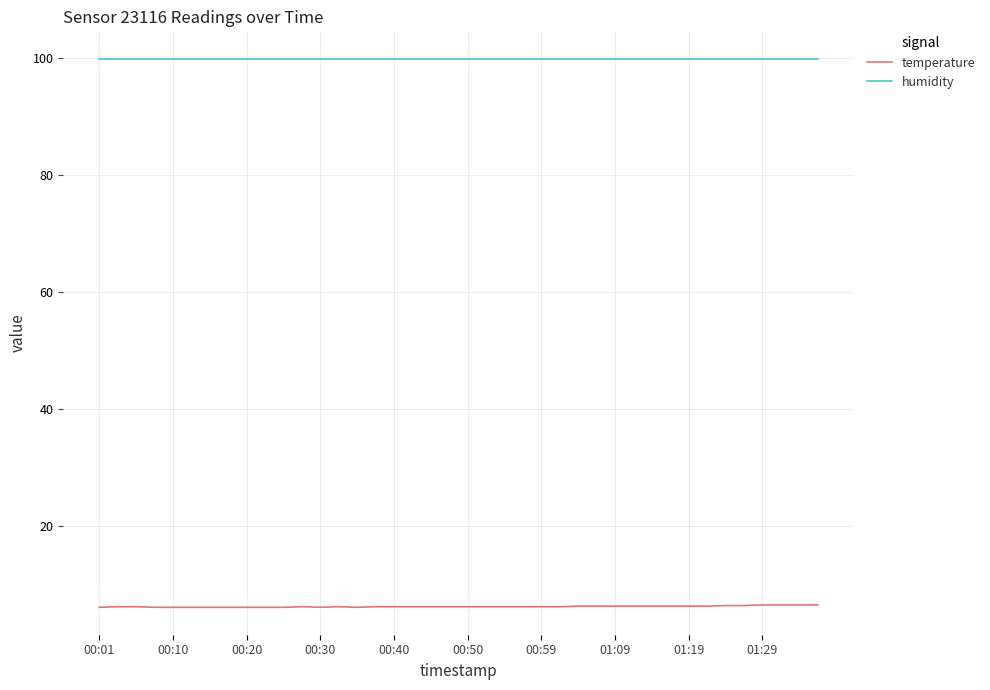

What is the minimum value for humidity?

99.9